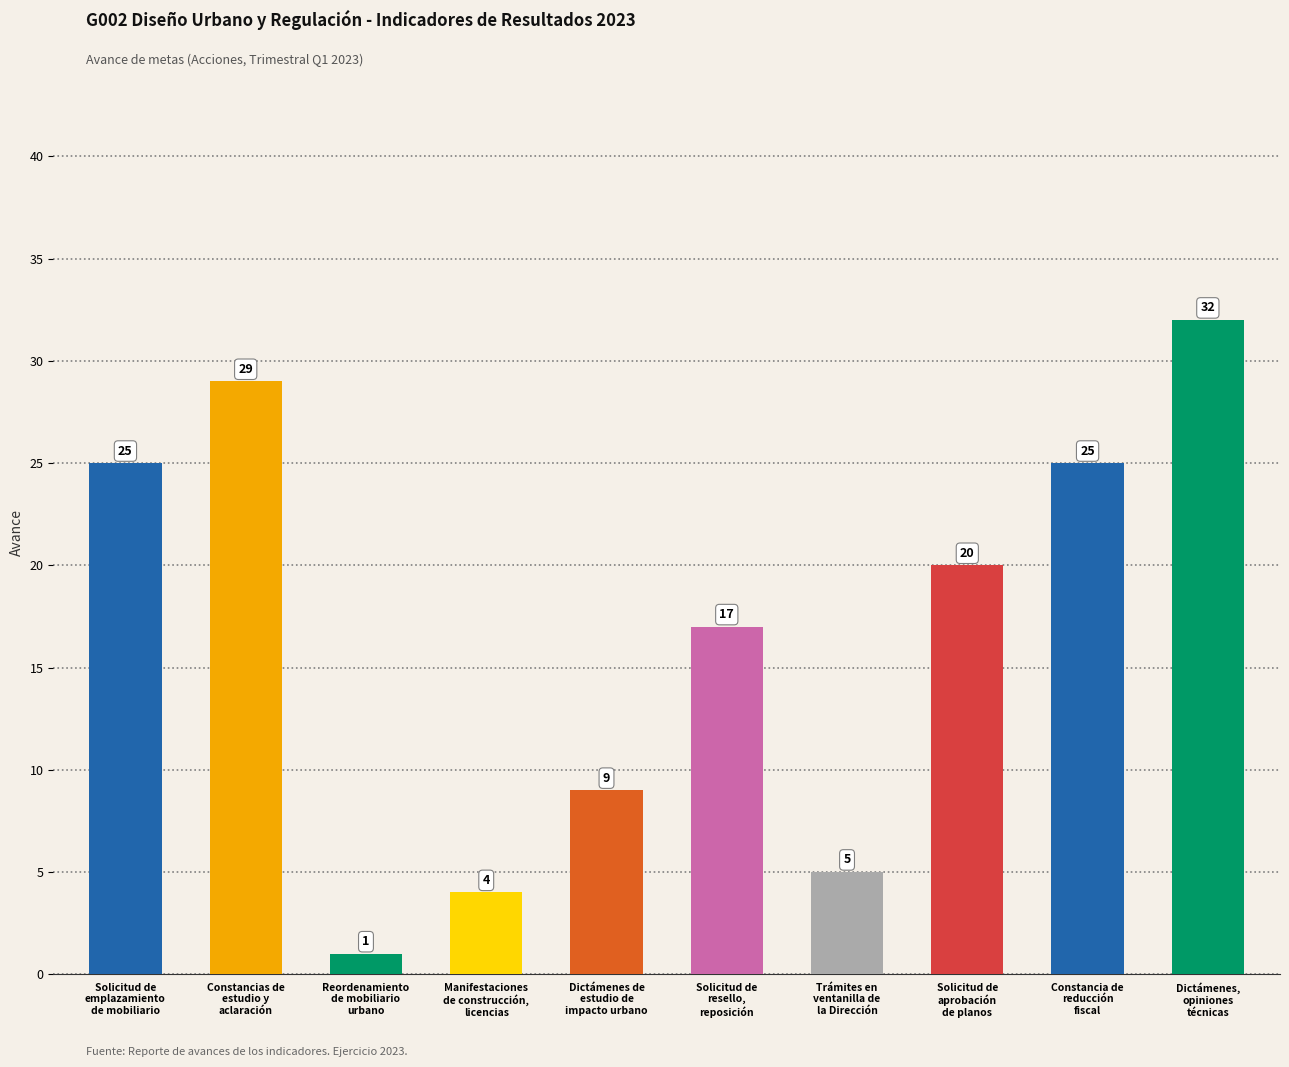

True or false: the data shows 5 at Trámites en
ventanilla de
la Dirección.

True